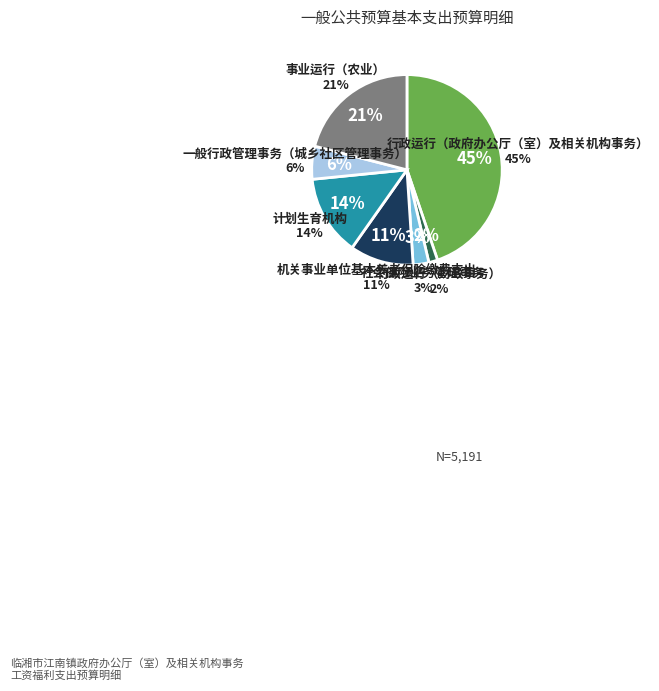

Which slice is the smallest?

行政运行（财政事务）